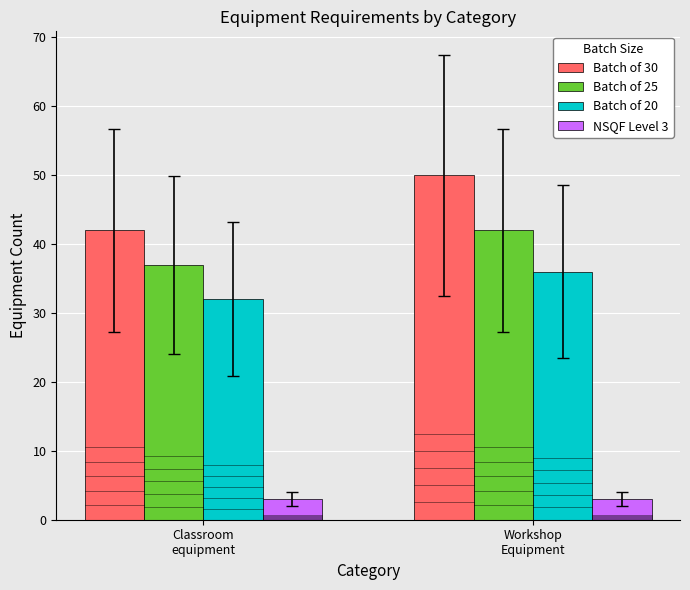

Count the Batch of 20 values in the range 32 to 36.

2